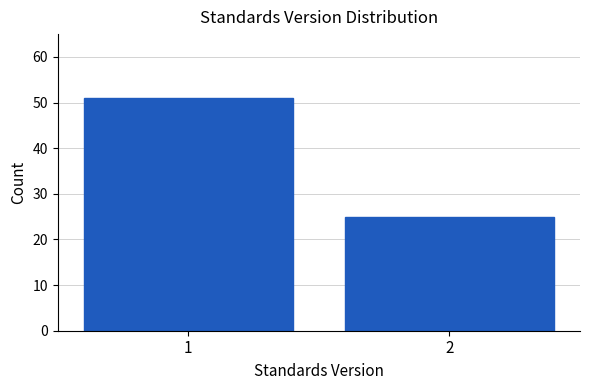

Reading left to right, transcribe all the data shown in this chart.

1=51	2=25